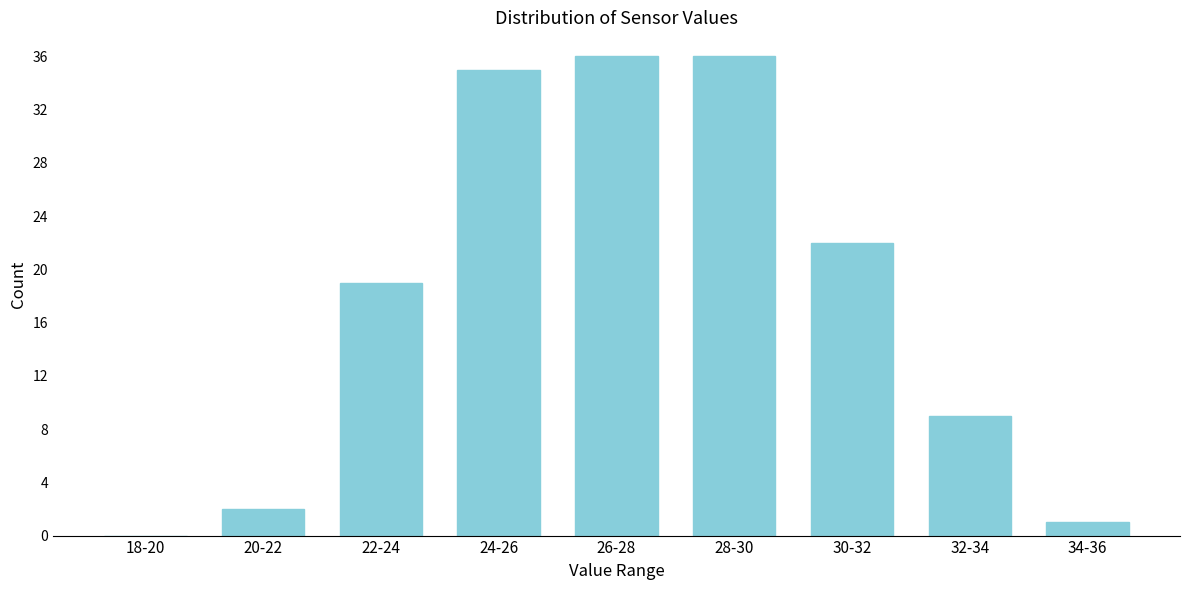

Reading right to left, transcribe all the data shown in this chart.

34-36=1	32-34=9	30-32=22	28-30=36	26-28=36	24-26=35	22-24=19	20-22=2	18-20=0